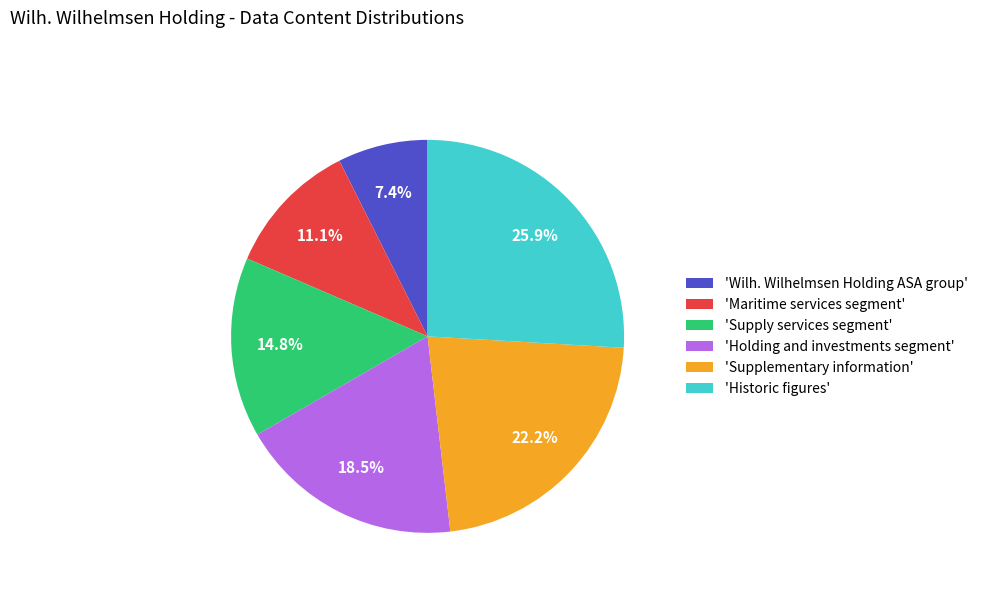

Is there any slice that represents more than half of the pie?

No